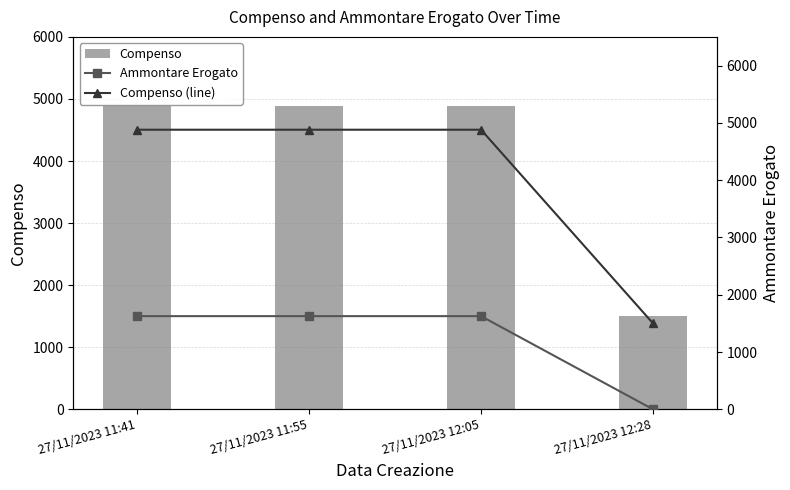

What are all the series names shown in the legend?

Compenso, Ammontare Erogato, Compenso (line)